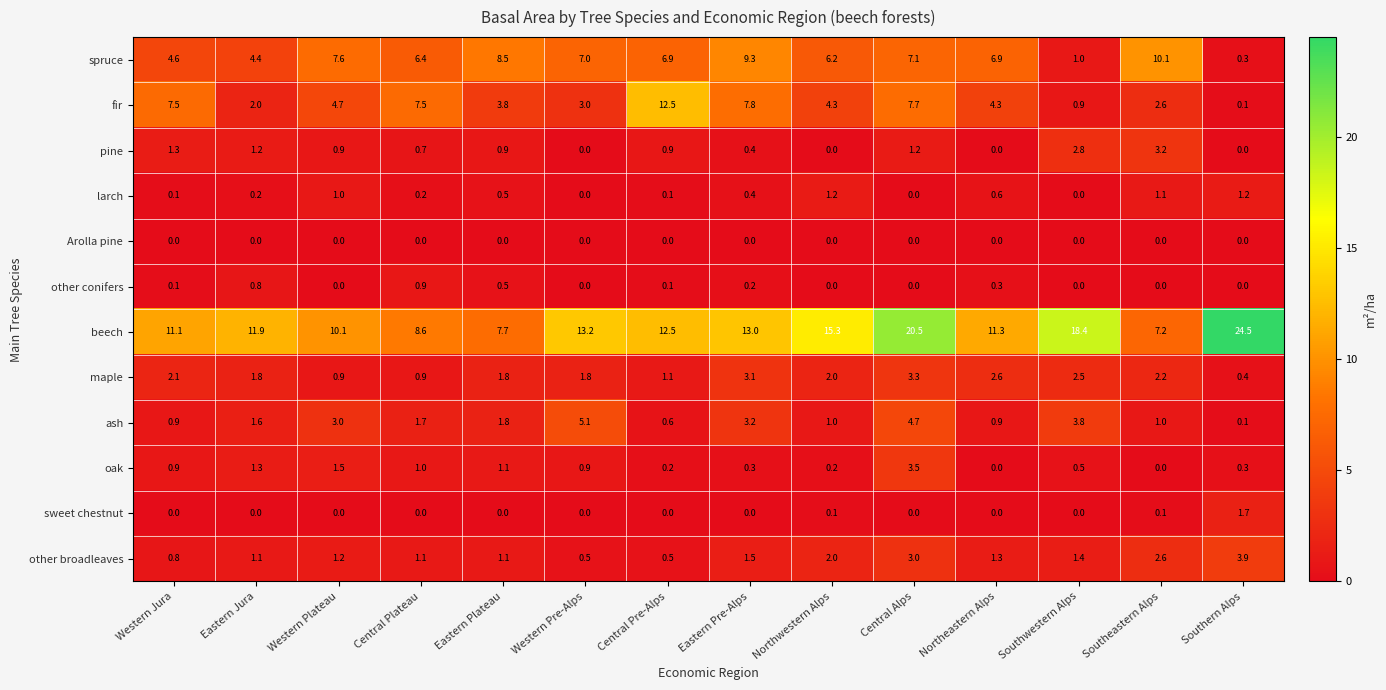

At which label does beech reach its minimum?

Southeastern Alps